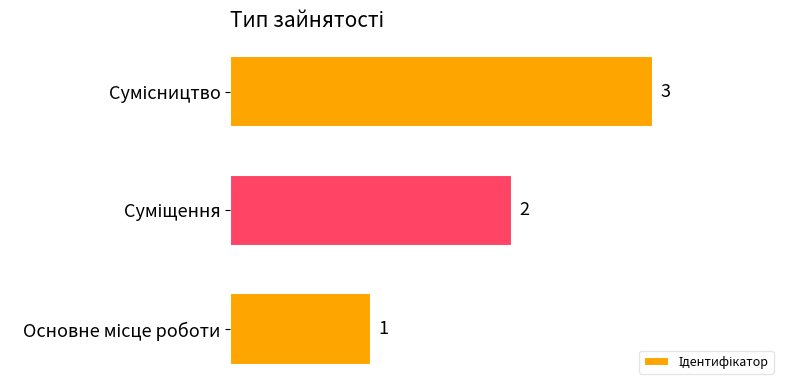

What is the sum of all values?

6